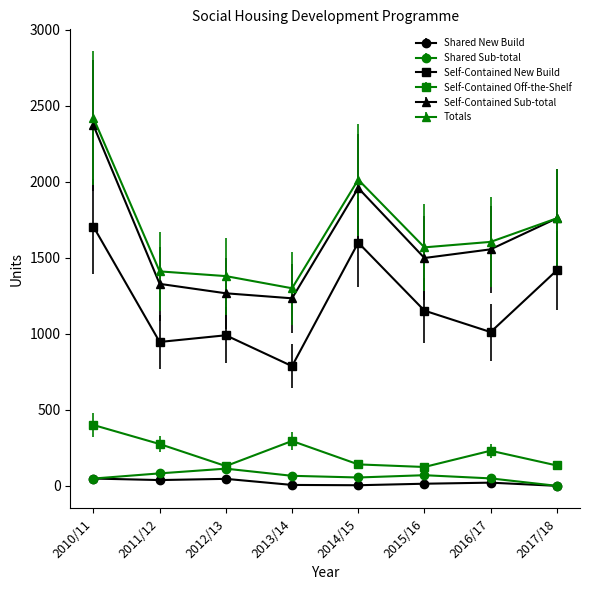

True or false: Shared New Build and Self-Contained Sub-total intersect in this chart.

False